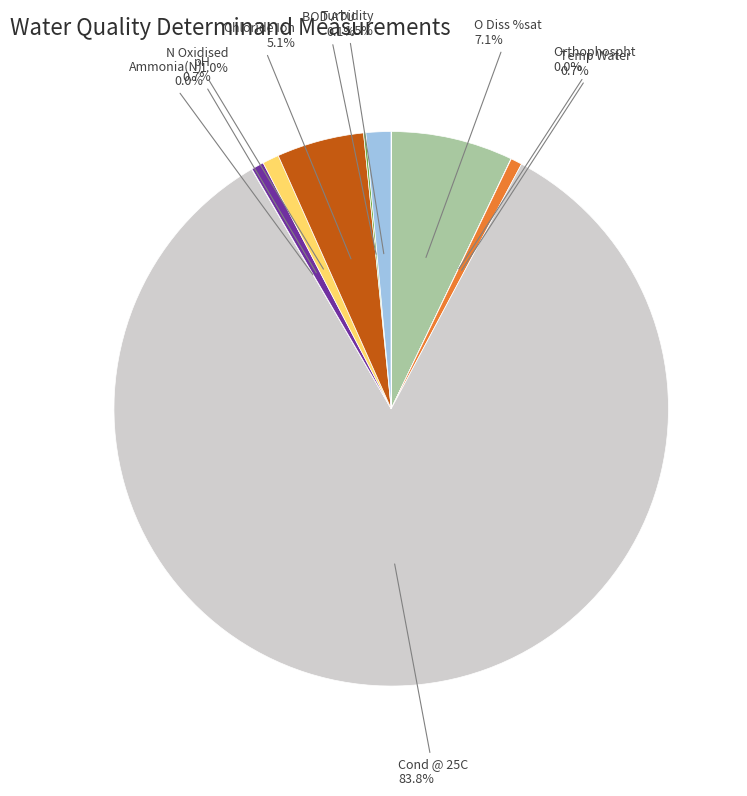

Is there a majority slice in this chart?

Yes